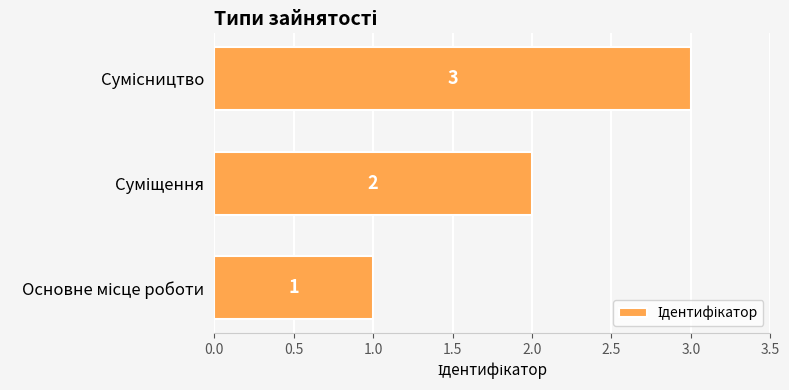

How many values are between 1 and 3?

3